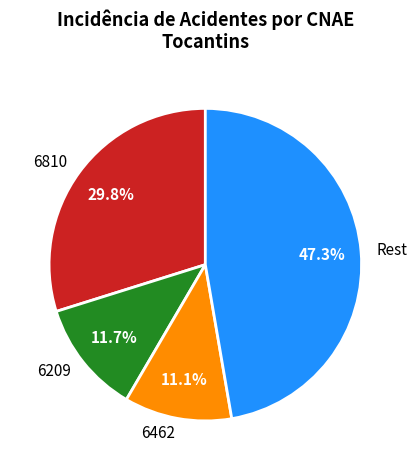

Rank the categories by value from highest to lowest.

Rest, 6810, 6209, 6462